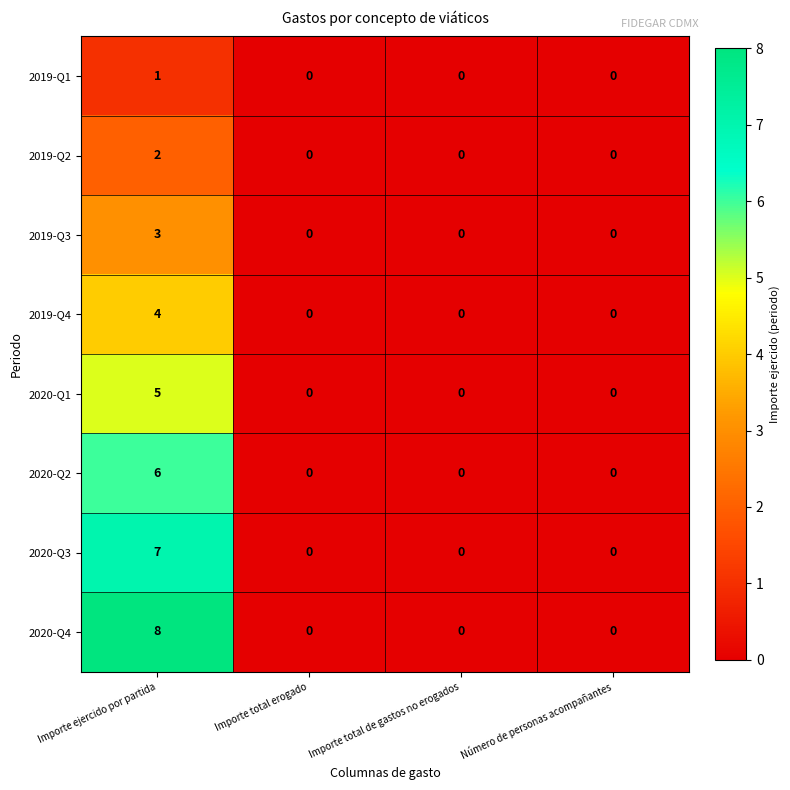

List the series in order of their peak value, highest first.

2020-Q4, 2020-Q3, 2020-Q2, 2020-Q1, 2019-Q4, 2019-Q3, 2019-Q2, 2019-Q1